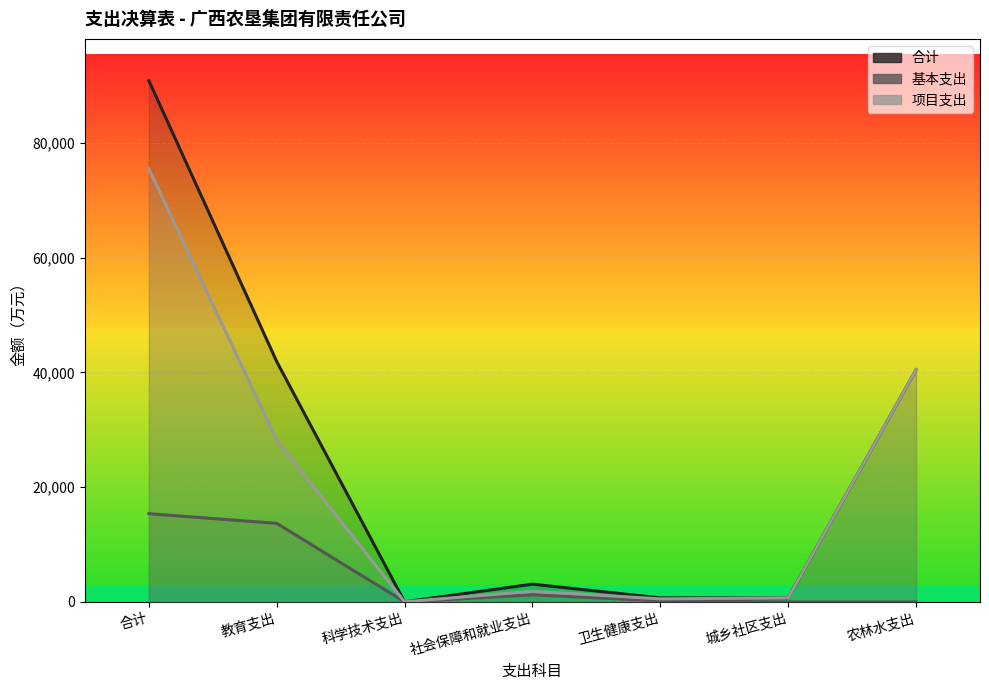

Reading left to right, extract all data points from this chart.

合计: 合计=90881.1	教育支出=41897.1	科学技术支出=15.0	社会保障和就业支出=3086.3	卫生健康支出=701.0	城乡社区支出=704.3	农林水支出=40467.2
基本支出: 合计=15375.2	教育支出=13691.0	科学技术支出=0.0	社会保障和就业支出=1230.0	卫生健康支出=173.3	城乡社区支出=0.0	农林水支出=0.0
项目支出: 合计=75506.0	教育支出=28206.2	科学技术支出=15.0	社会保障和就业支出=1856.3	卫生健康支出=527.7	城乡社区支出=704.3	农林水支出=40467.2